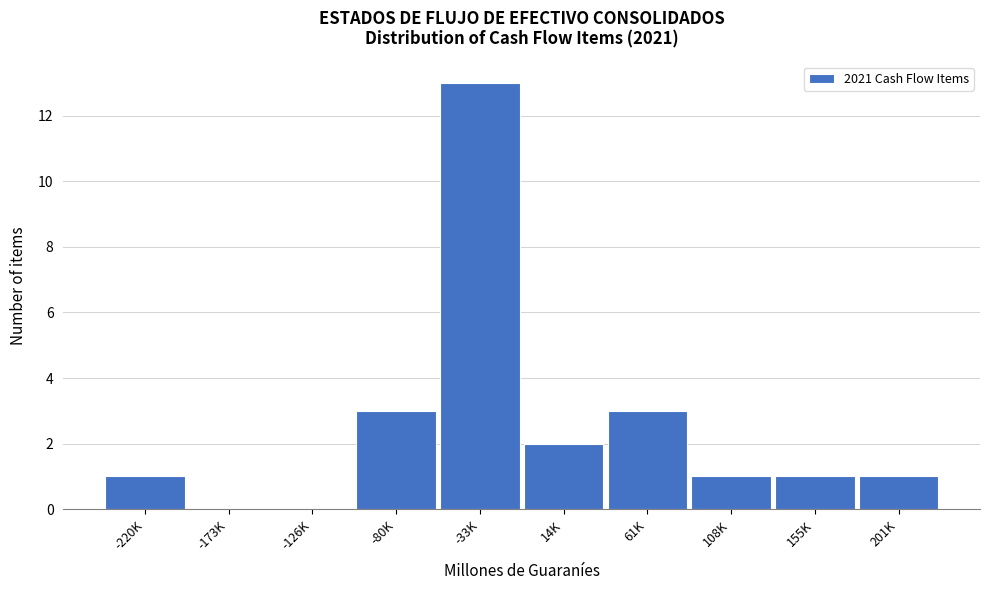

Reading left to right, what are all the values shown in this chart?

-220K=1	-173K=0	-126K=0	-80K=3	-33K=13	14K=2	61K=3	108K=1	155K=1	201K=1